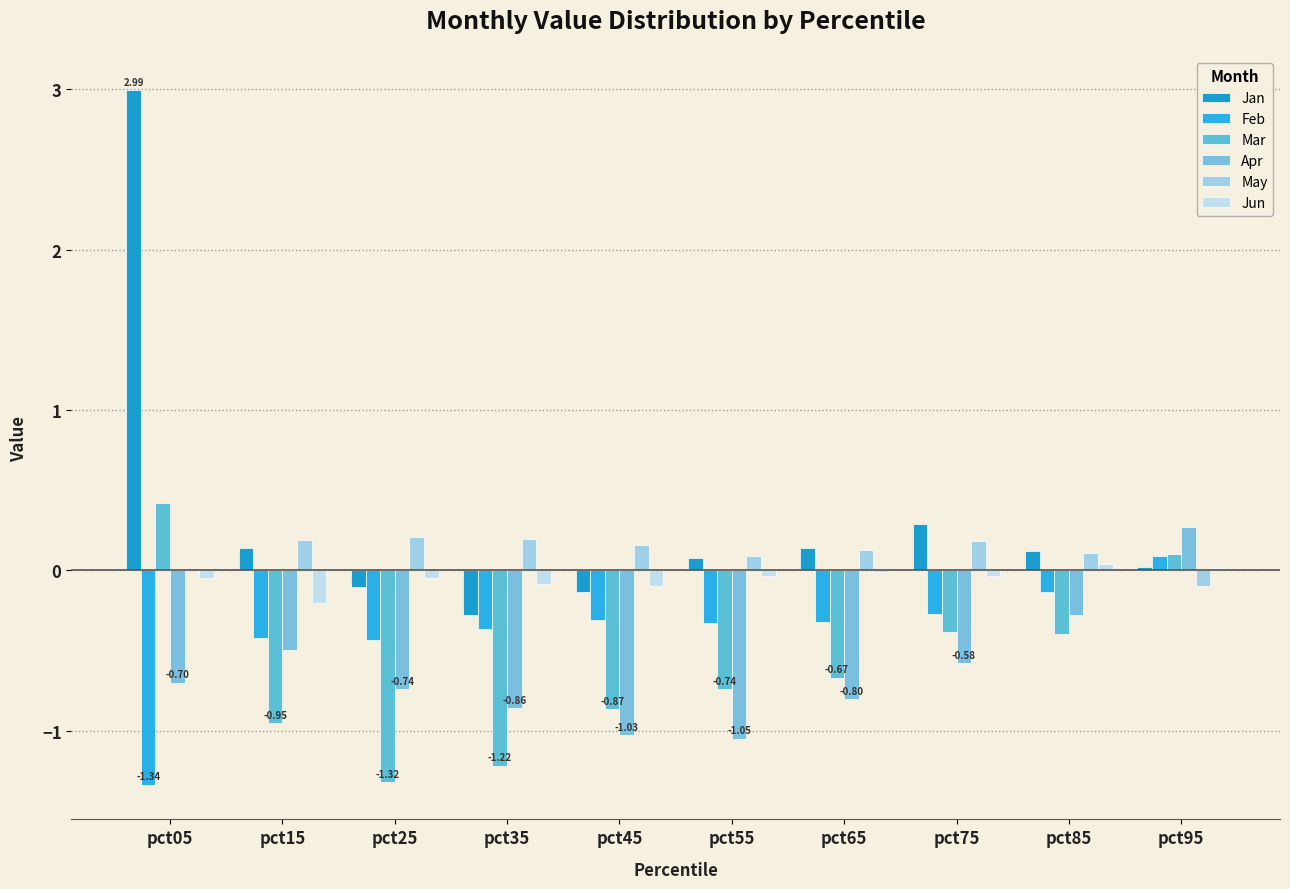

How many values in Apr are above zero?

1